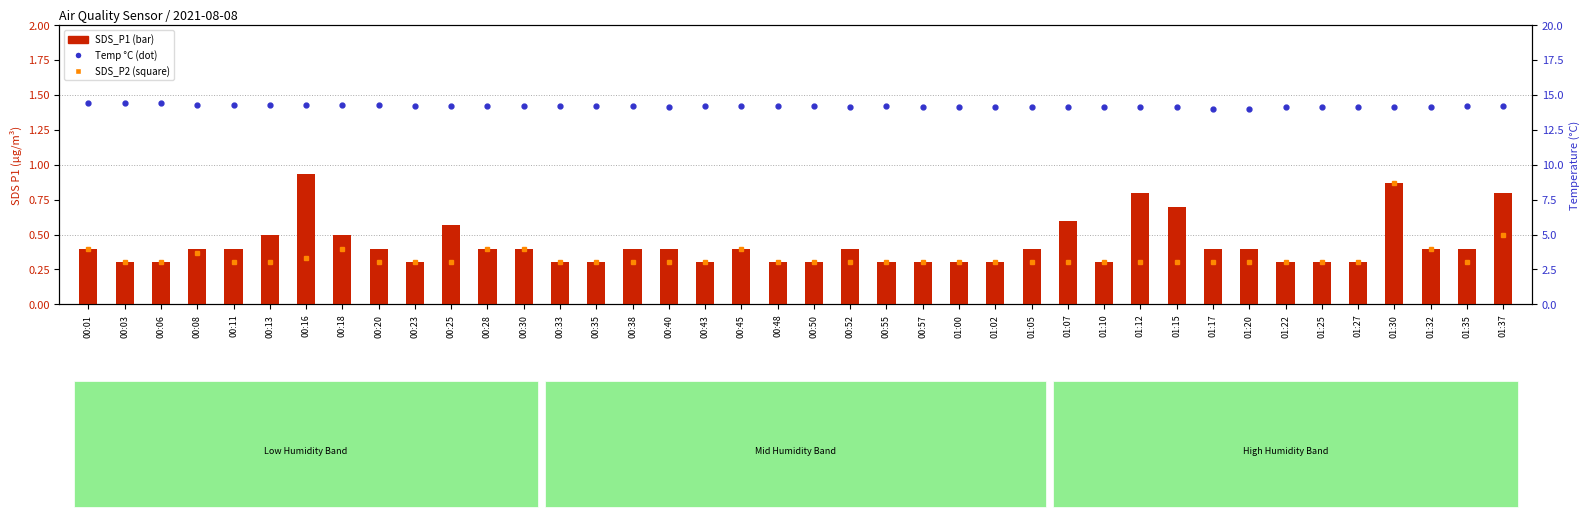

How many series are shown in this chart?

3